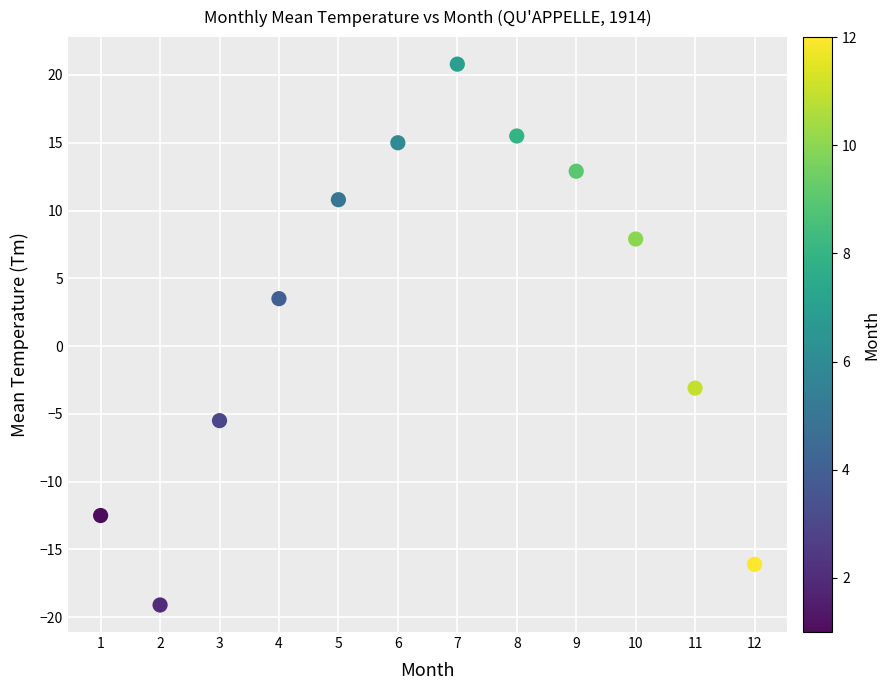

What is the average X value?

6.5